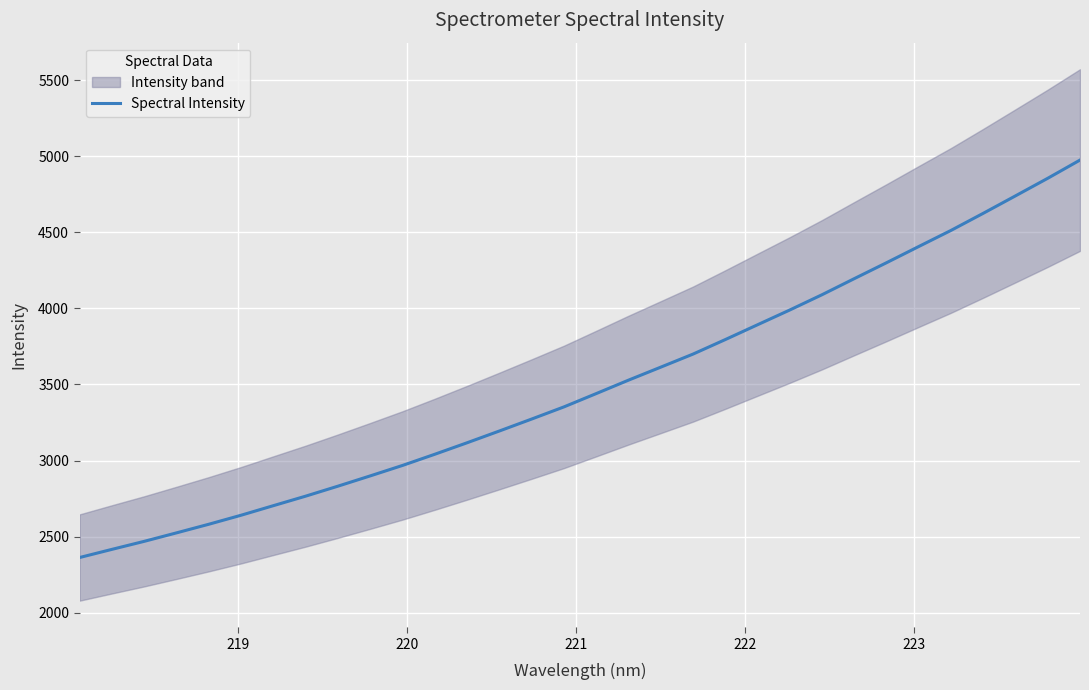

What is the minimum value for Spectral Intensity?

2362.6